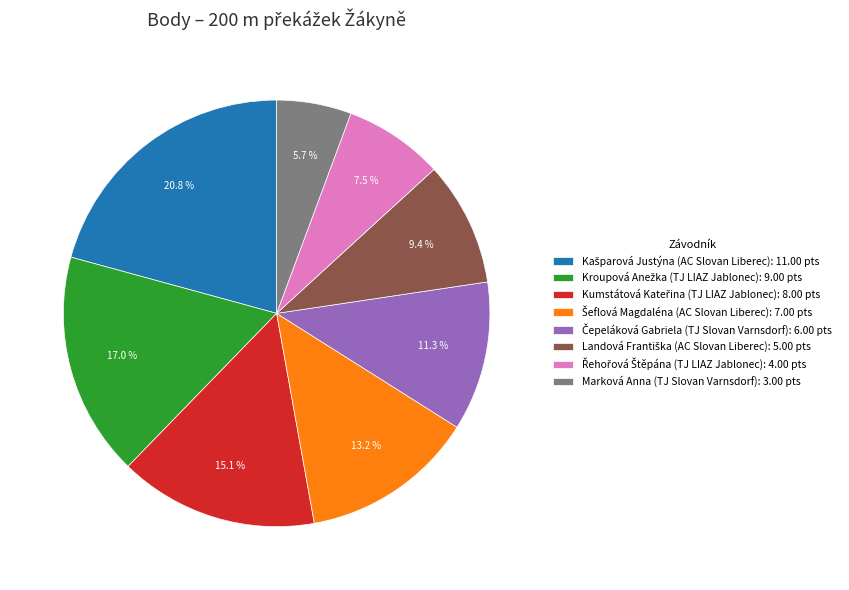

Does Marková Anna (TJ Slovan Varnsdorf): 3.00 pts account for over 50% of the chart?

No